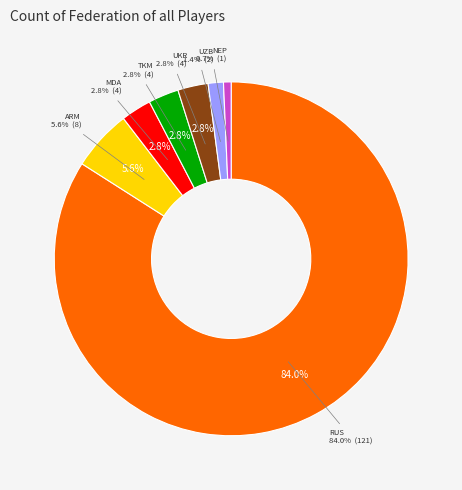

Combined, do RUS and ARM account for over 50%?

Yes